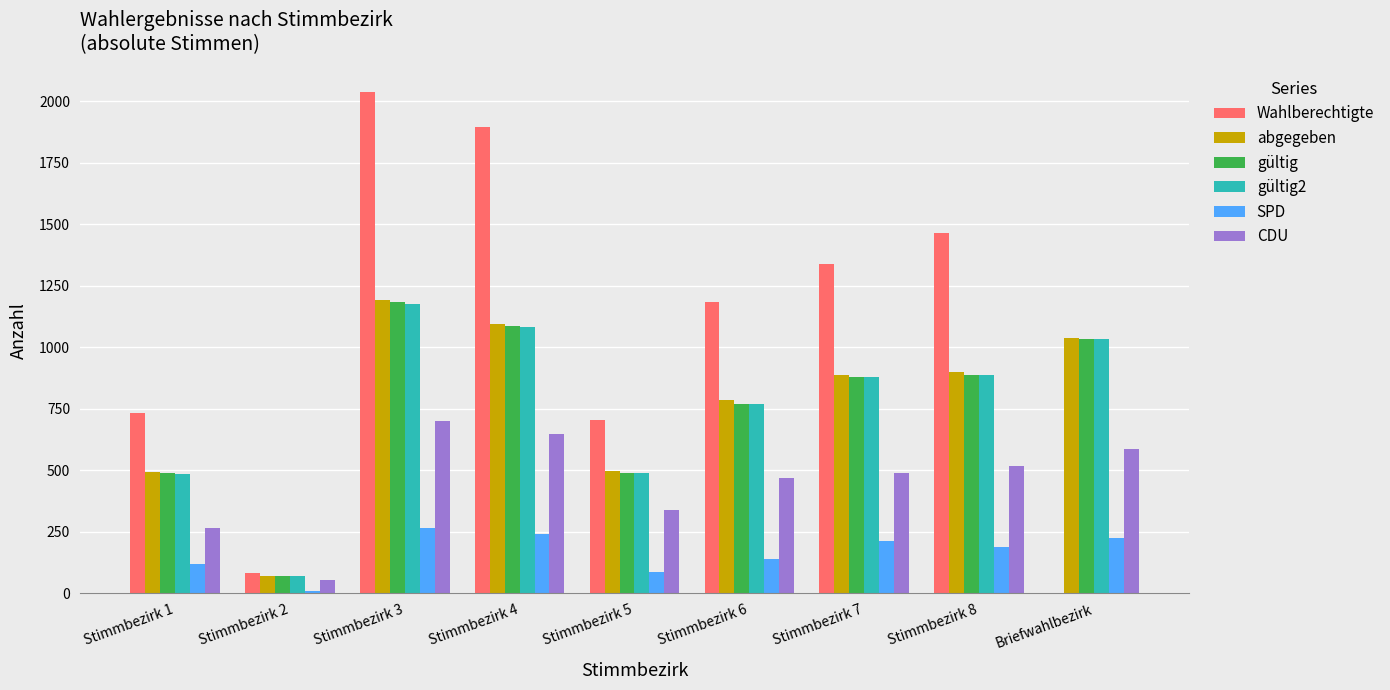

At which category is the sum across all series the highest?

Stimmbezirk 3